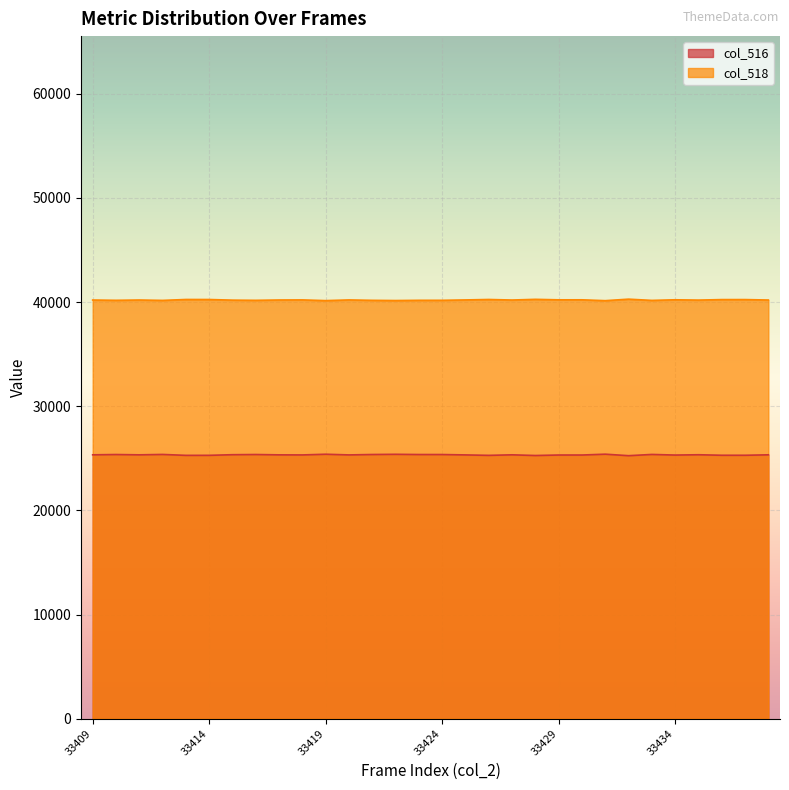

What is the total value across all series at 33427?

65535